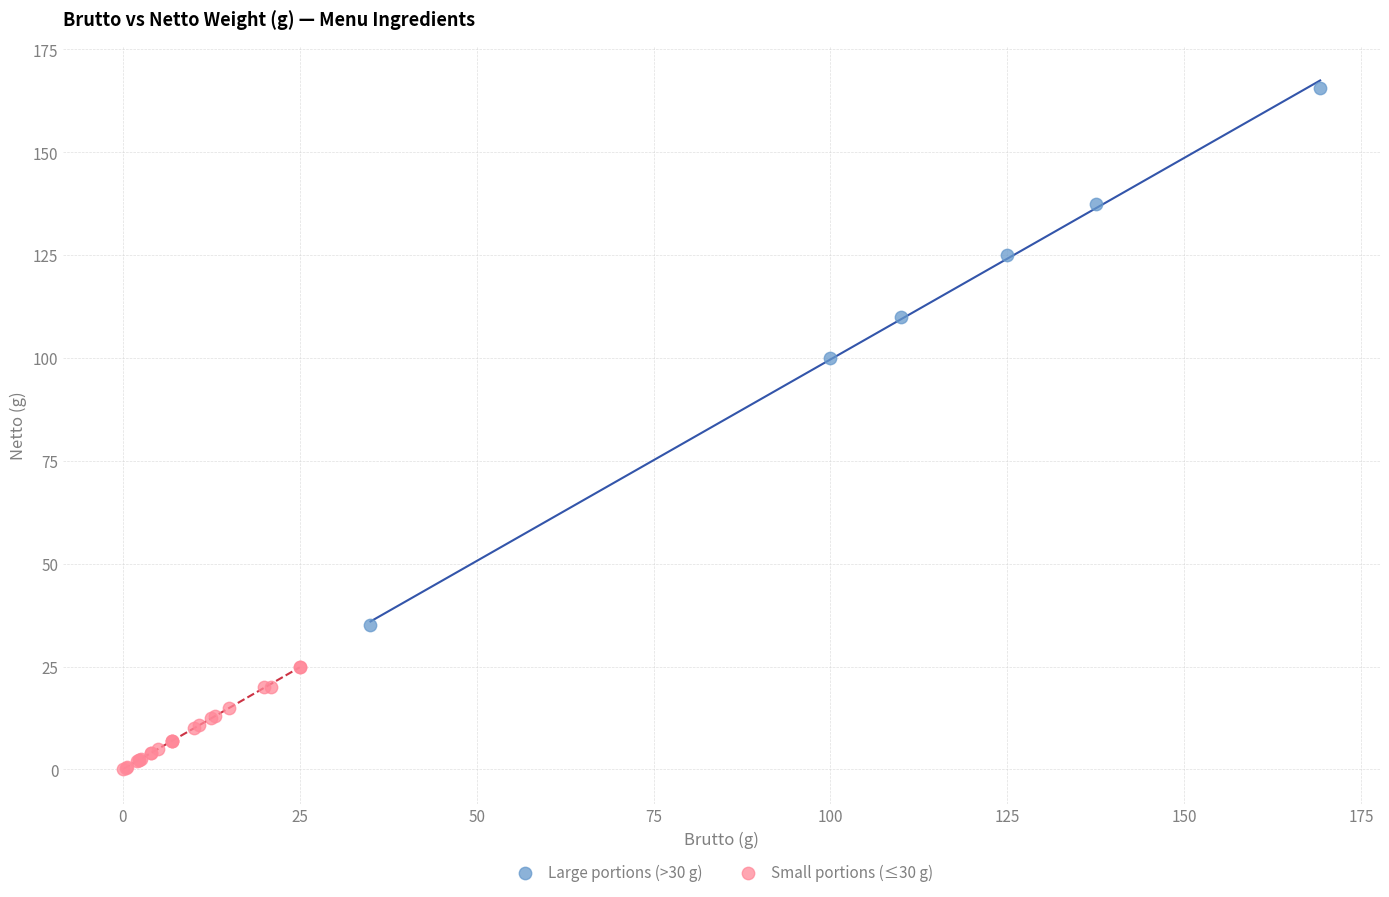

Which series has the widest spread of Y values?

Large portions (>30 g)